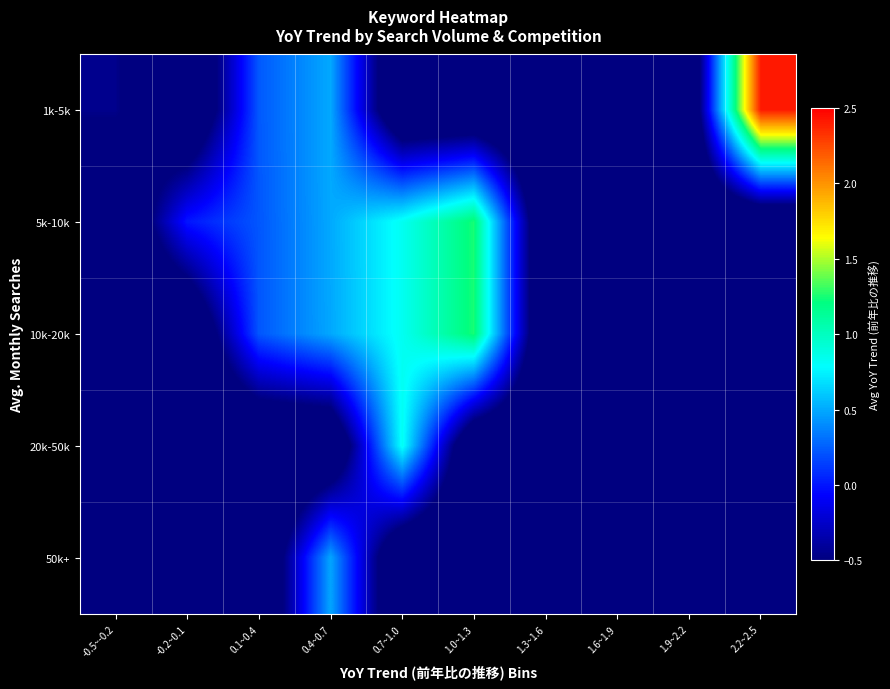

How many data points does each series have?

10